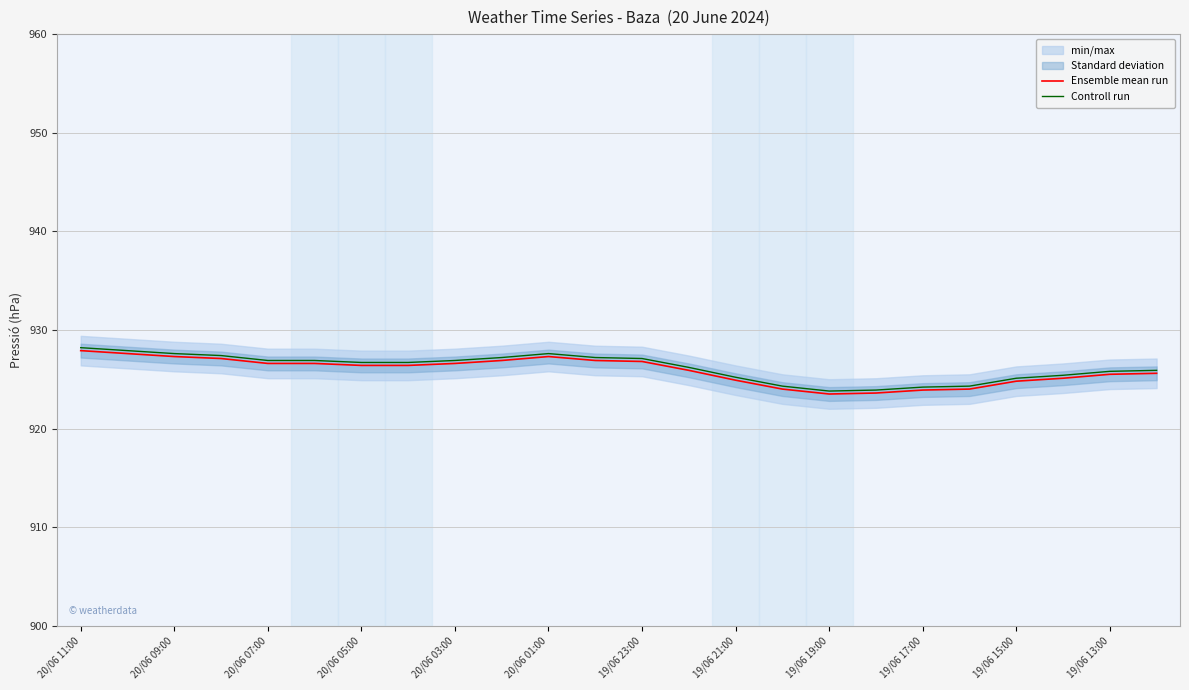

The value of Controll run at 19/06 17:00 is 355.5. True or false?

False